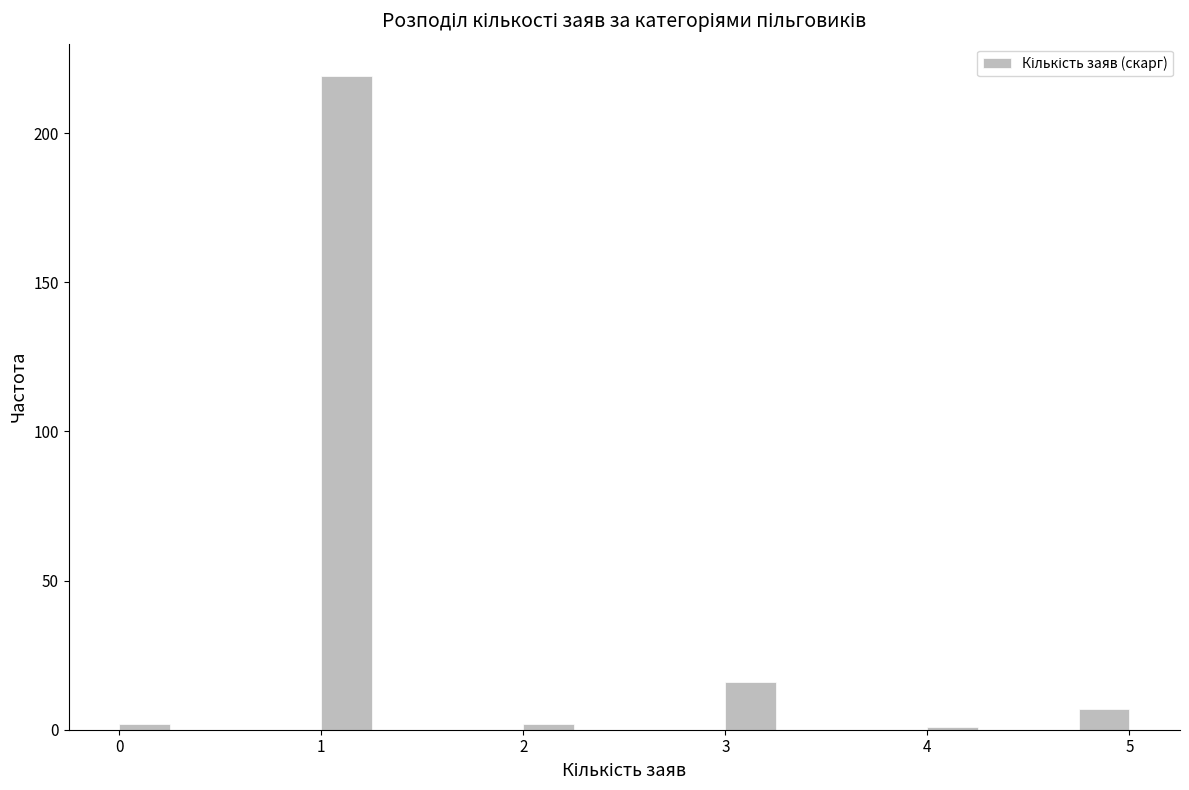

Read against the x-axis, roughly where is the centre of the tallest bar?

1.1